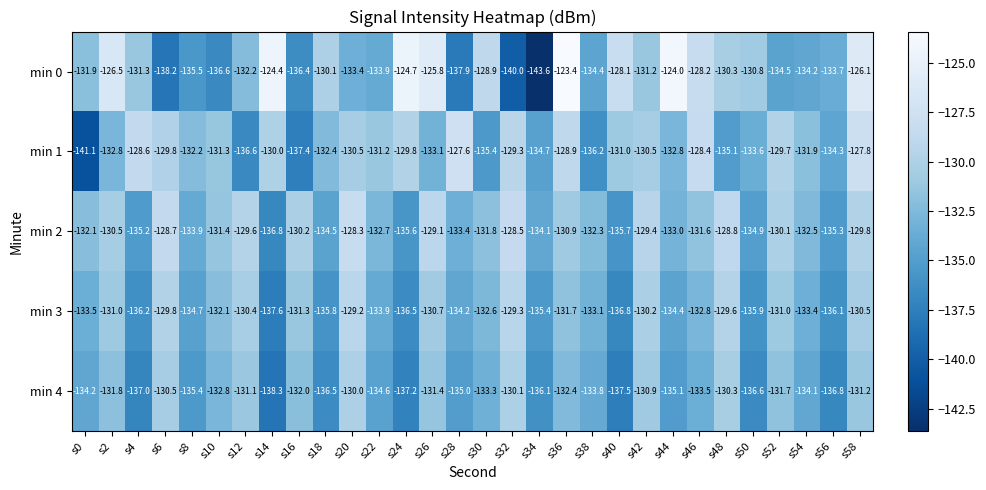

What is the greatest value displayed?

-123.4